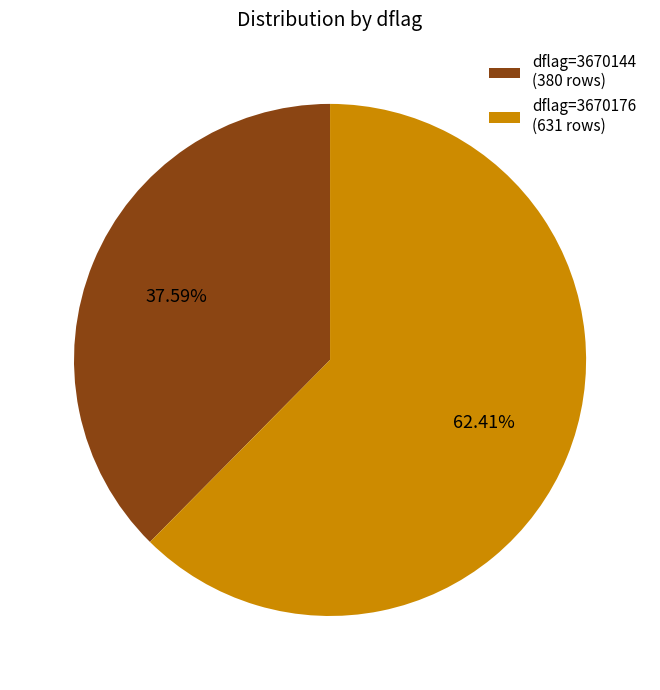

Combined, do dflag=3670144 (380 rows) and dflag=3670176 (631 rows) account for over 50%?

Yes